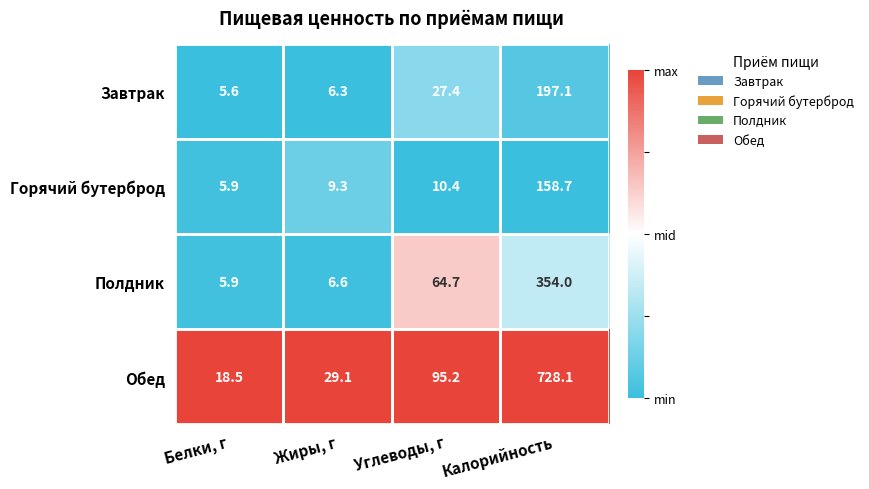

What is the difference between the Горячий бутерброд values at Белки, г and Углеводы, г?

4.5